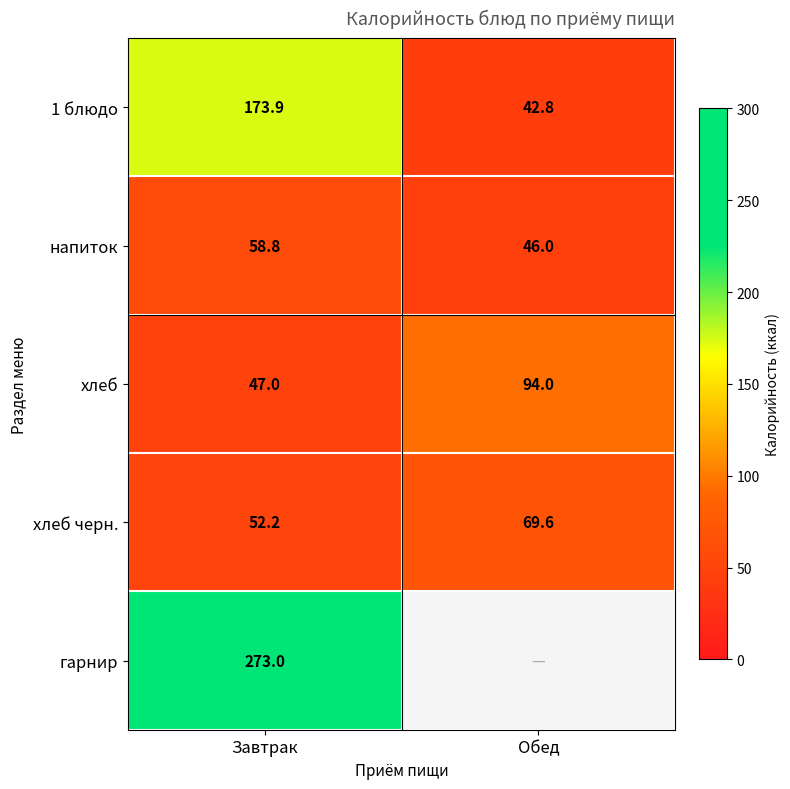

At which label is хлеб черн. closest to 60?

Завтрак